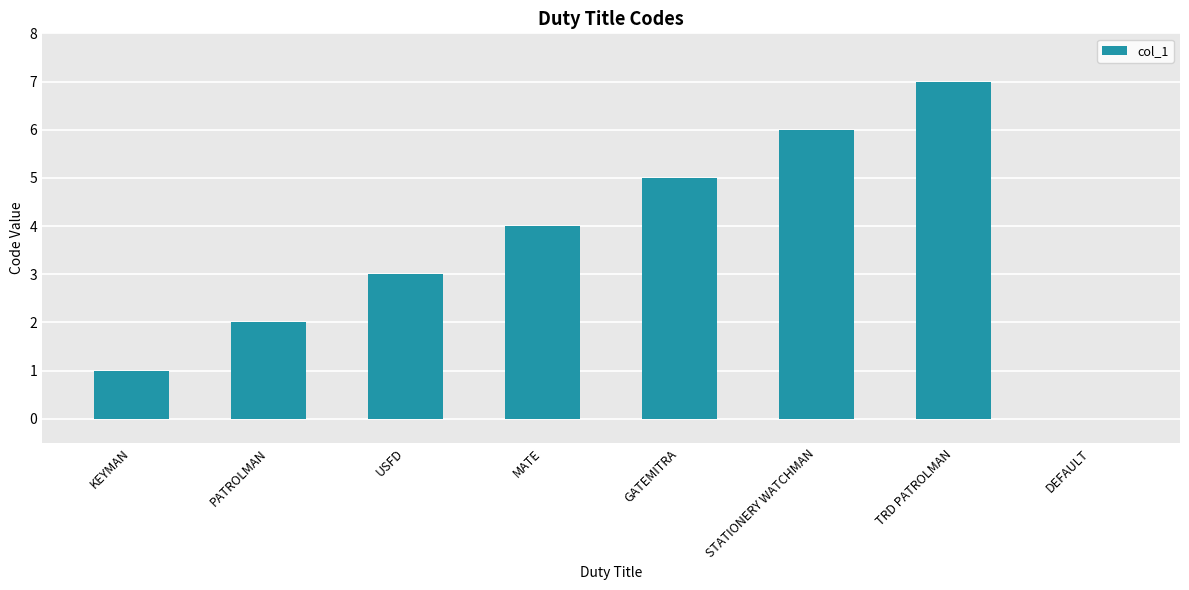

True or false: the data shows 5 at GATEMITRA.

True